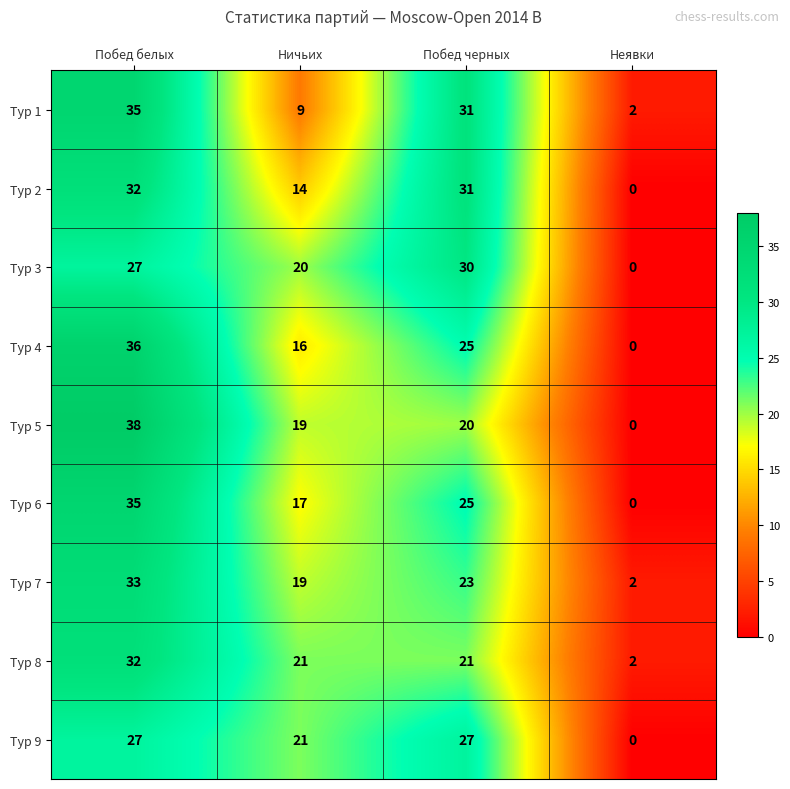

Is the value of Тур 4 at Побед белых greater than the value of Тур 3 at Неявки?

Yes